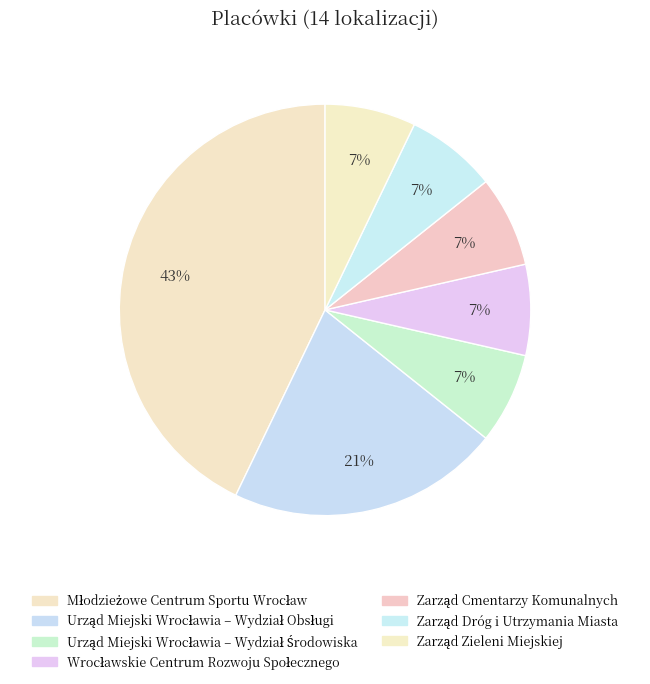

True or false: Zarząd Cmentarzy Komunalnych accounts for 15% of the total.

False